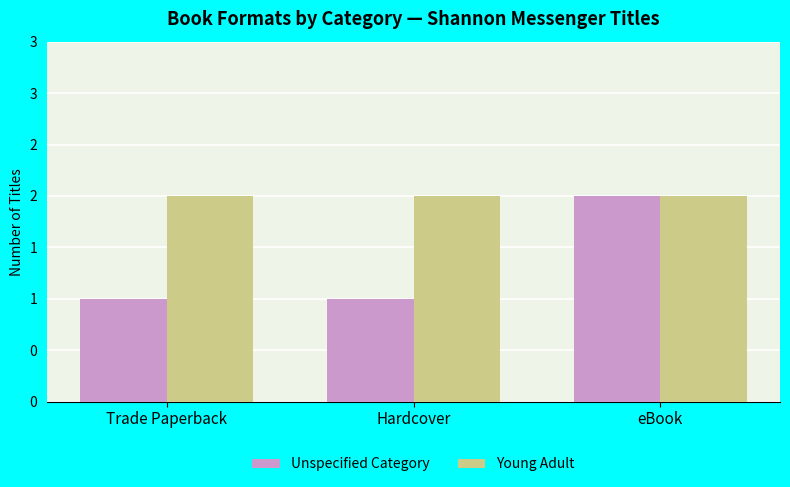

Which series has the largest total across all categories?

Young Adult